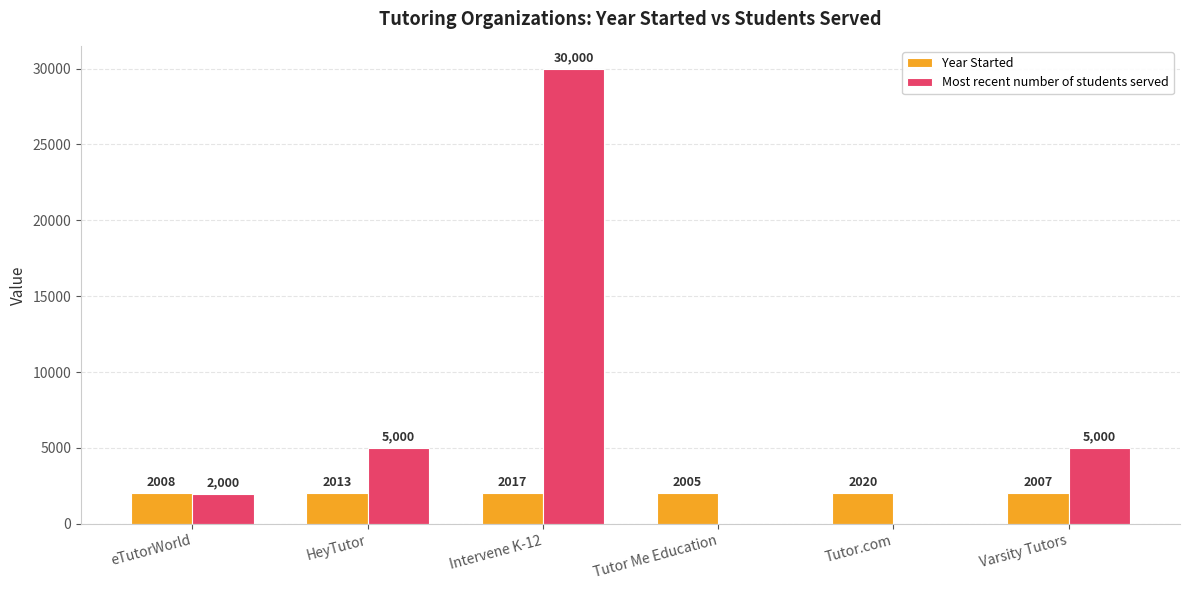

What is the total value across all series at eTutorWorld?

4008